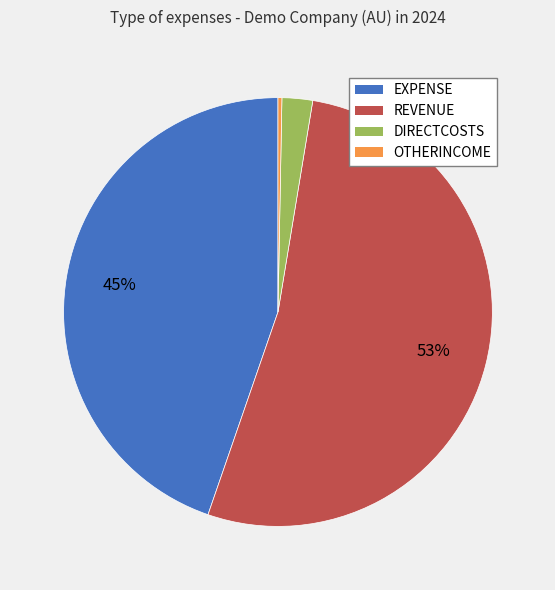

Which slice is the smallest?

OTHERINCOME